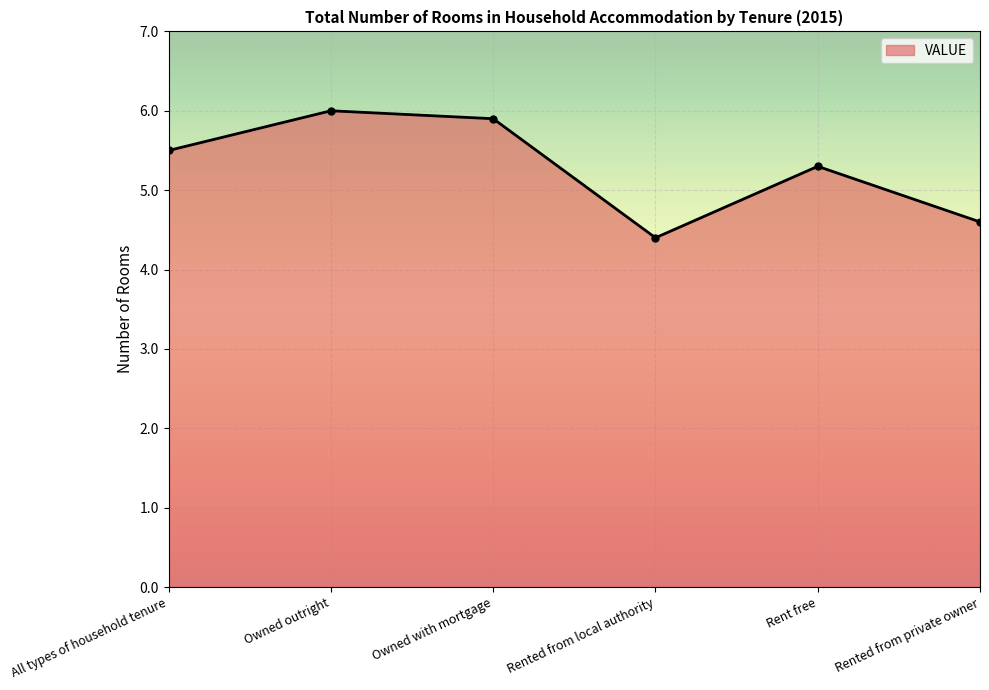

Between All types of household tenure and Rented from private owner, which is larger?

All types of household tenure